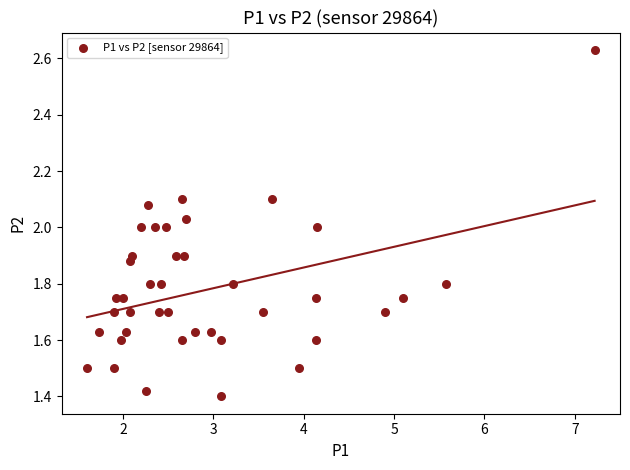

What is the range of X values (max minus min)?

5.6